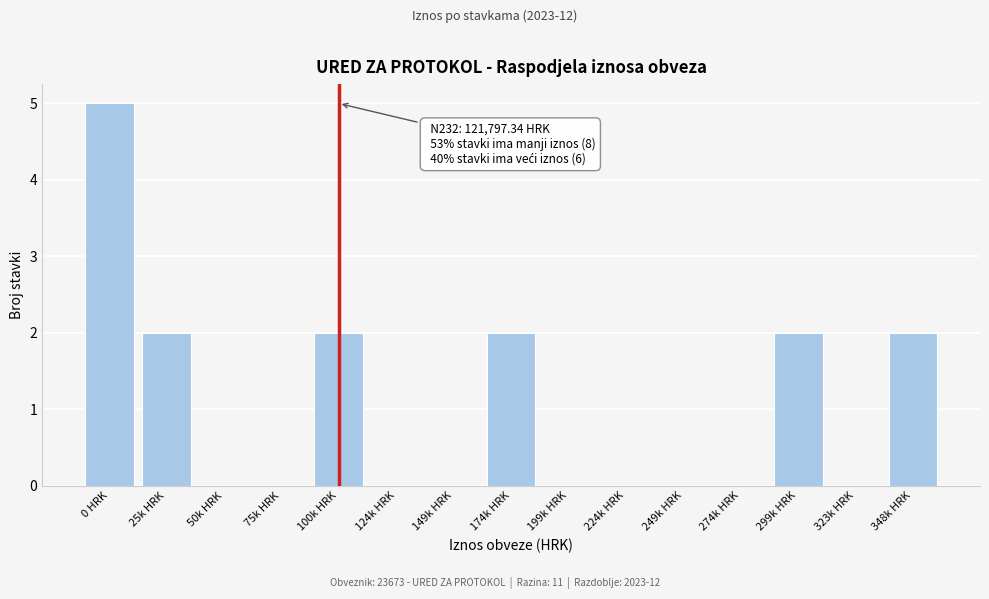

Reading right to left, what are all the values shown in this chart?

348k HRK=2	323k HRK=0	299k HRK=2	274k HRK=0	249k HRK=0	224k HRK=0	199k HRK=0	174k HRK=2	149k HRK=0	124k HRK=0	100k HRK=2	75k HRK=0	50k HRK=0	25k HRK=2	0 HRK=5